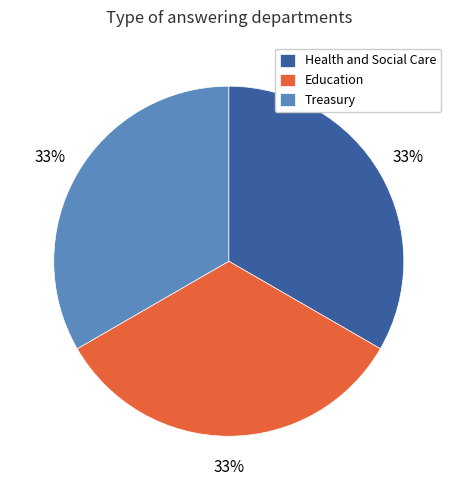

Does any single category account for the majority?

No